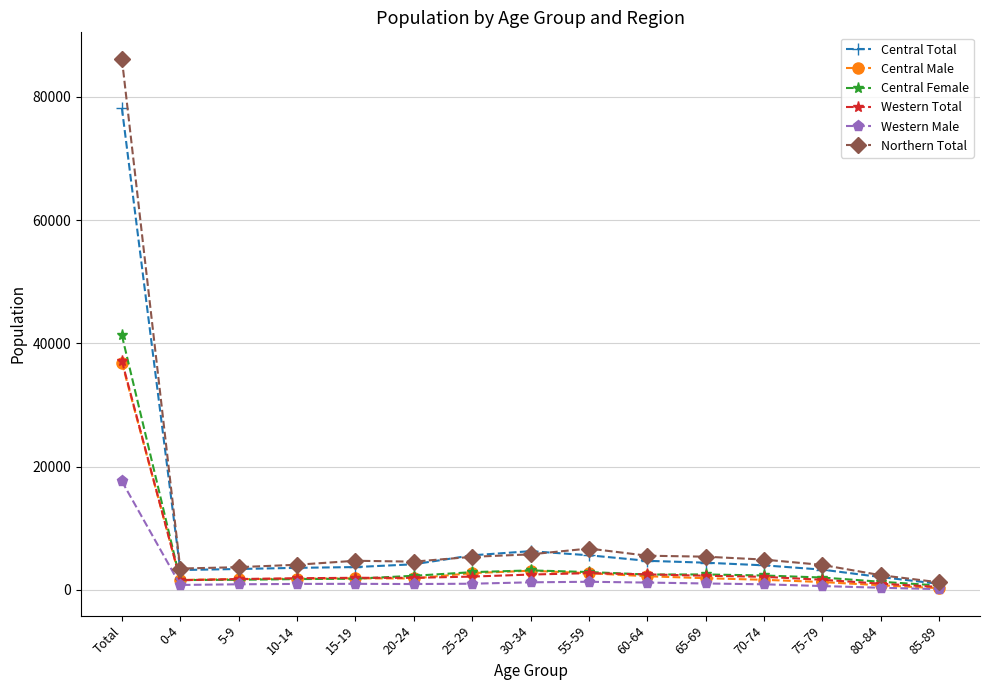

What is the sum of all Central Total values?

133327